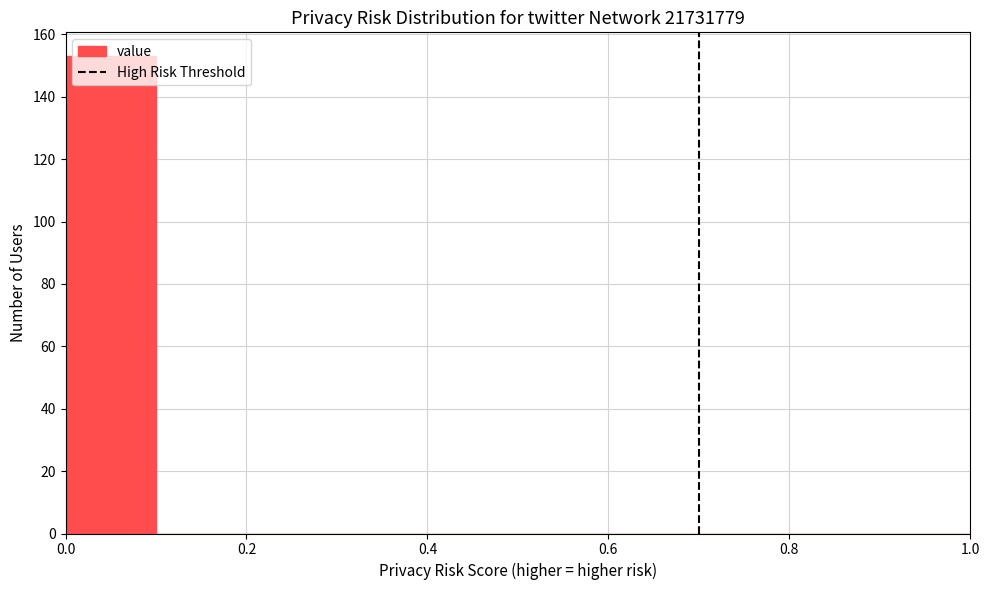

How tall is the bar that spans 0.0 to 0.1 on the x-axis? The values are not printed on the chart, so give them approximately, as read against the axis.

154